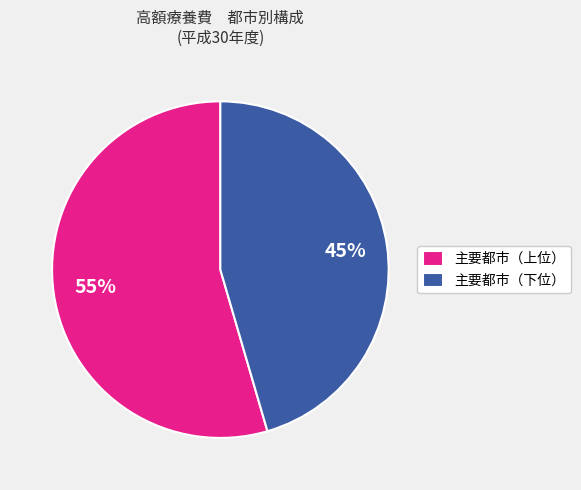

What is the ratio of the value at 主要都市（上位） to the value at 主要都市（下位）?

1.2